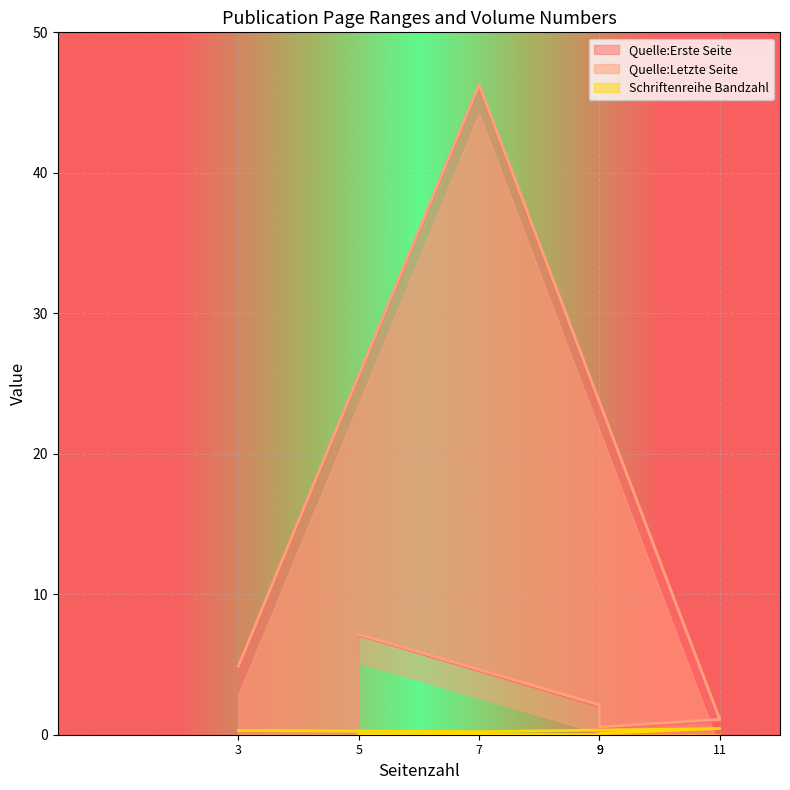

True or false: Quelle:Erste Seite has a value of 7.4 at 3.

False